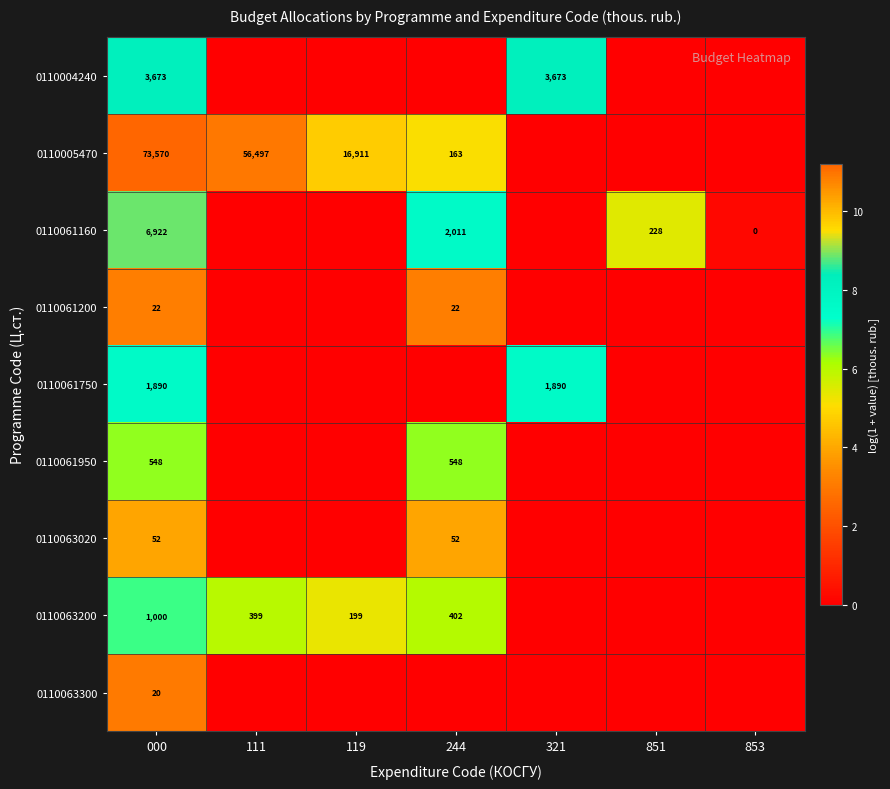

What is the difference between the 0110061160 values at 853 and 851?

228